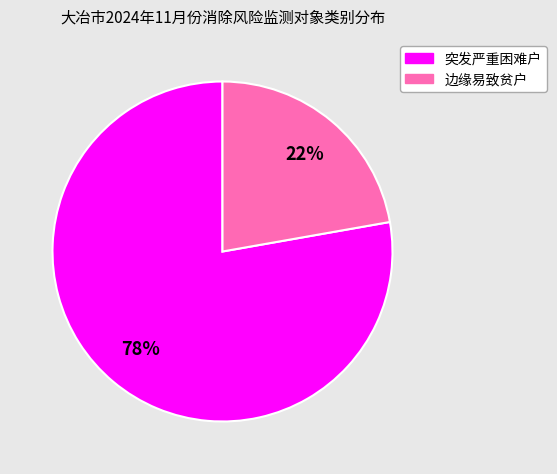

Which slice is the smallest?

边缘易致贫户